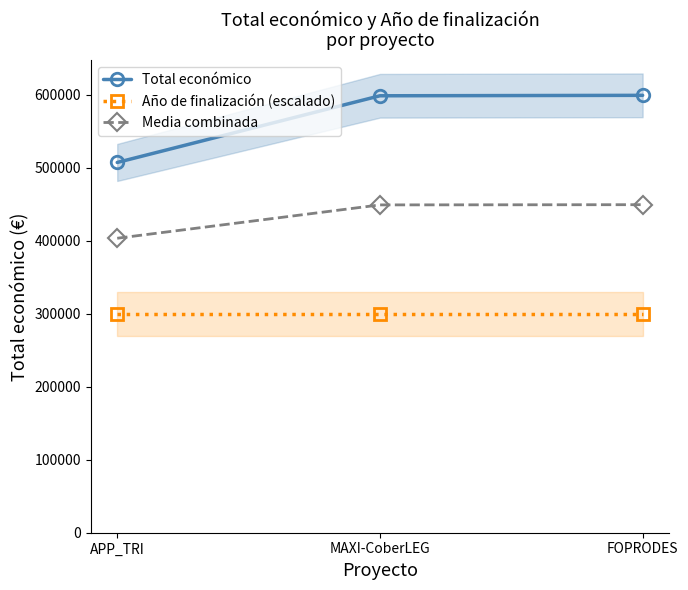

Which series has the largest range (max minus min)?

Total económico